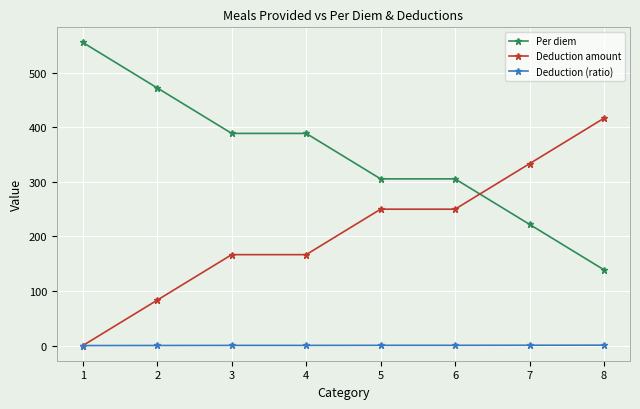

Rank the series at 3 from lowest to highest value.

Deduction (ratio), Deduction amount, Per diem